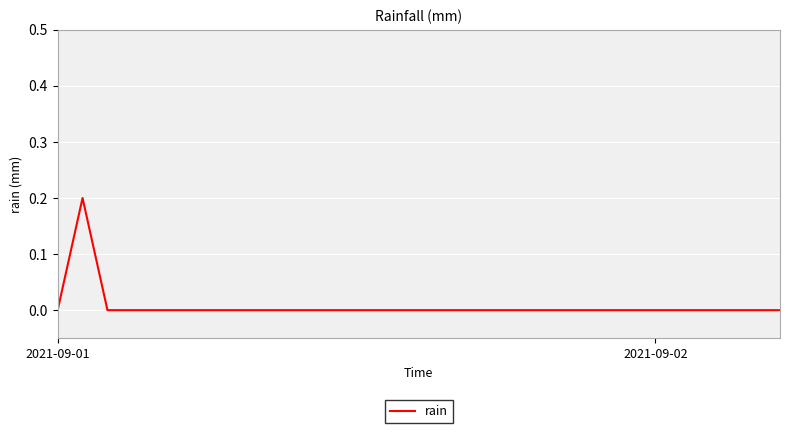

How many lines are shown in the chart?

1